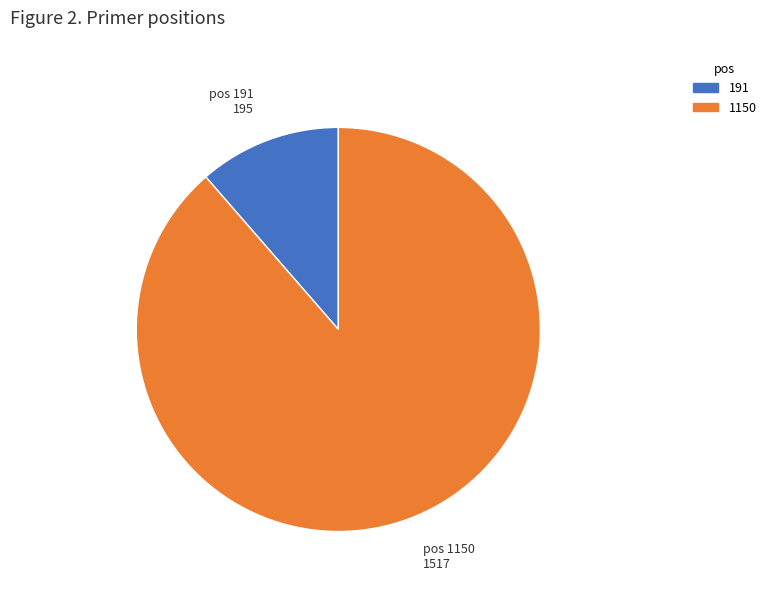

What is the ratio of the value at pos 1150 to the value at pos 191?

7.8